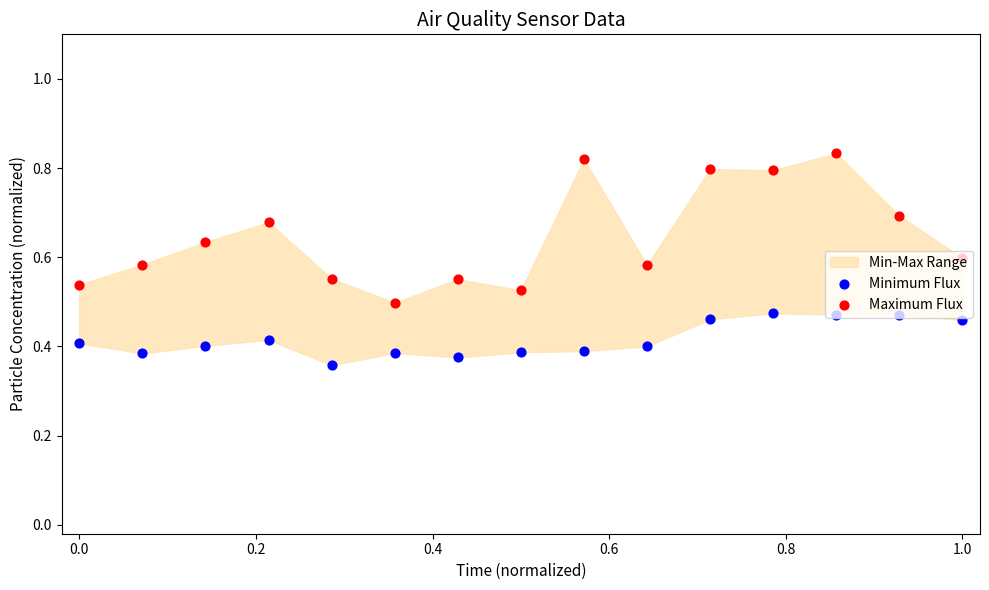

Which series has the largest total across all categories?

Maximum Flux